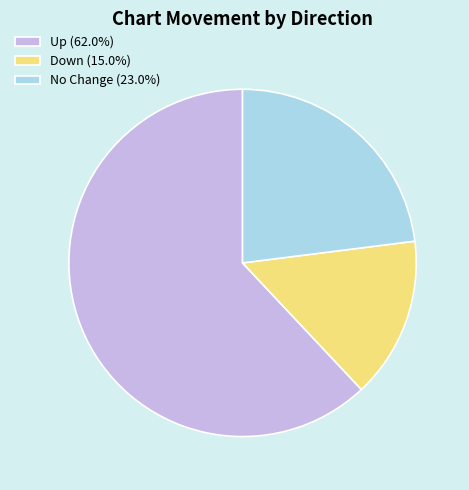

Is there a majority slice in this chart?

Yes